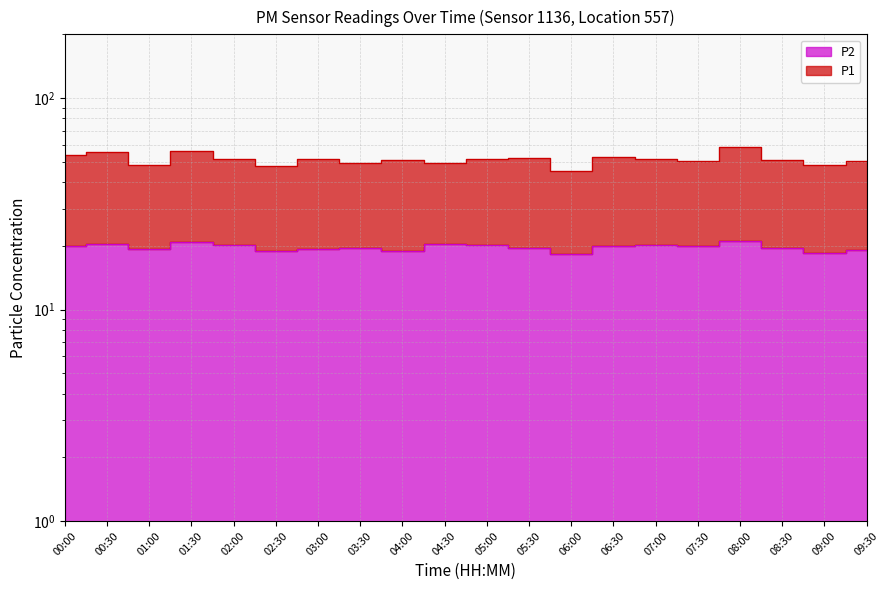

Which series has the widest spread of values?

P1